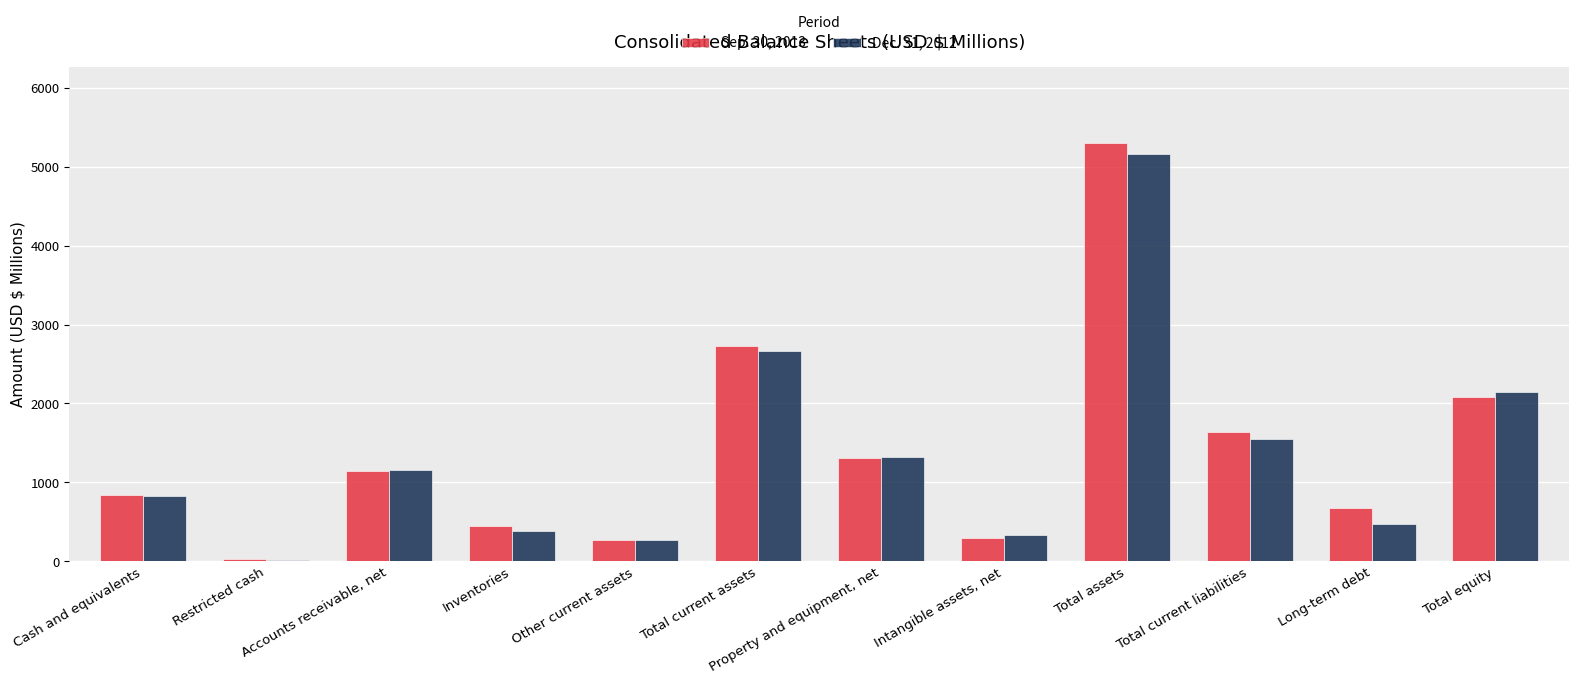

What is the label of the 5th bar from the right?

Intangible assets, net